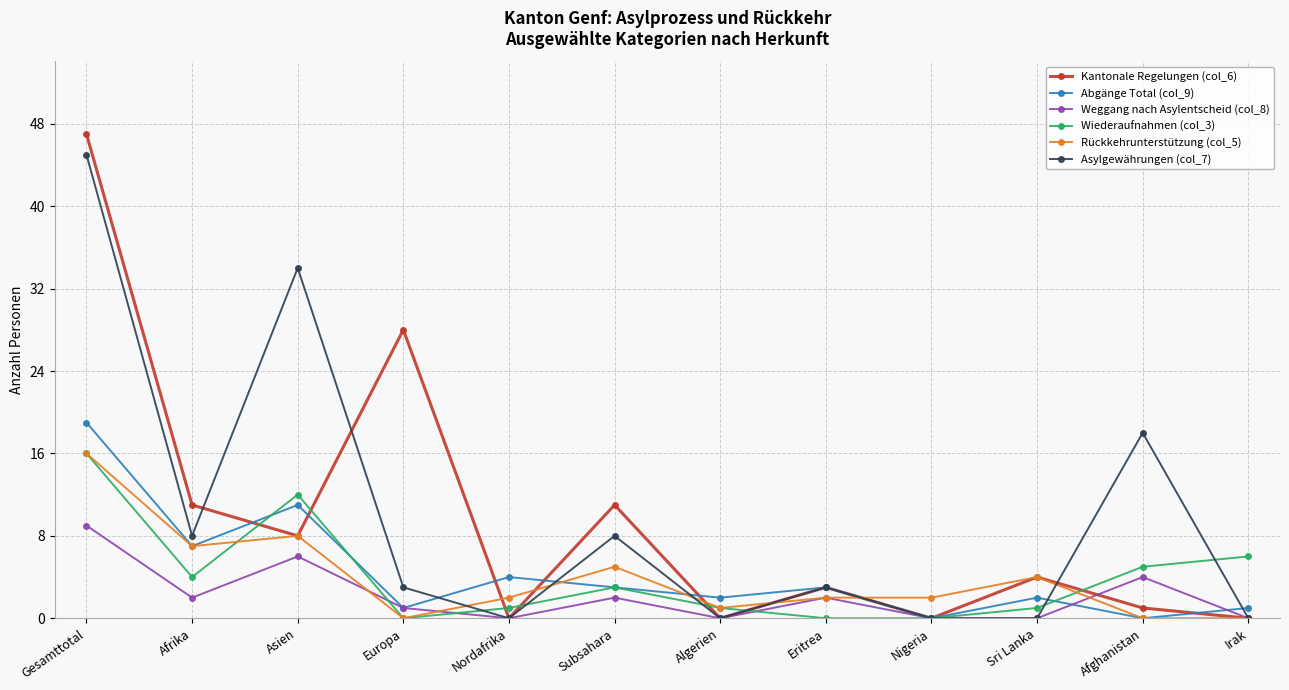

Is it true that Asylgewährungen (col_7) equals 21 at Nordafrika?

False